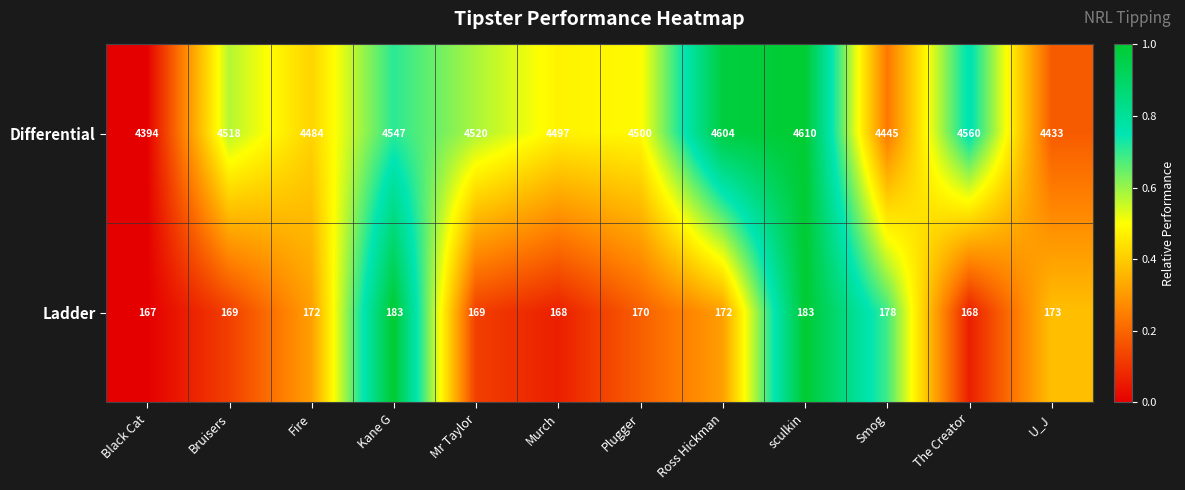

List the series in order of their overall mean, highest first.

Differential, Ladder